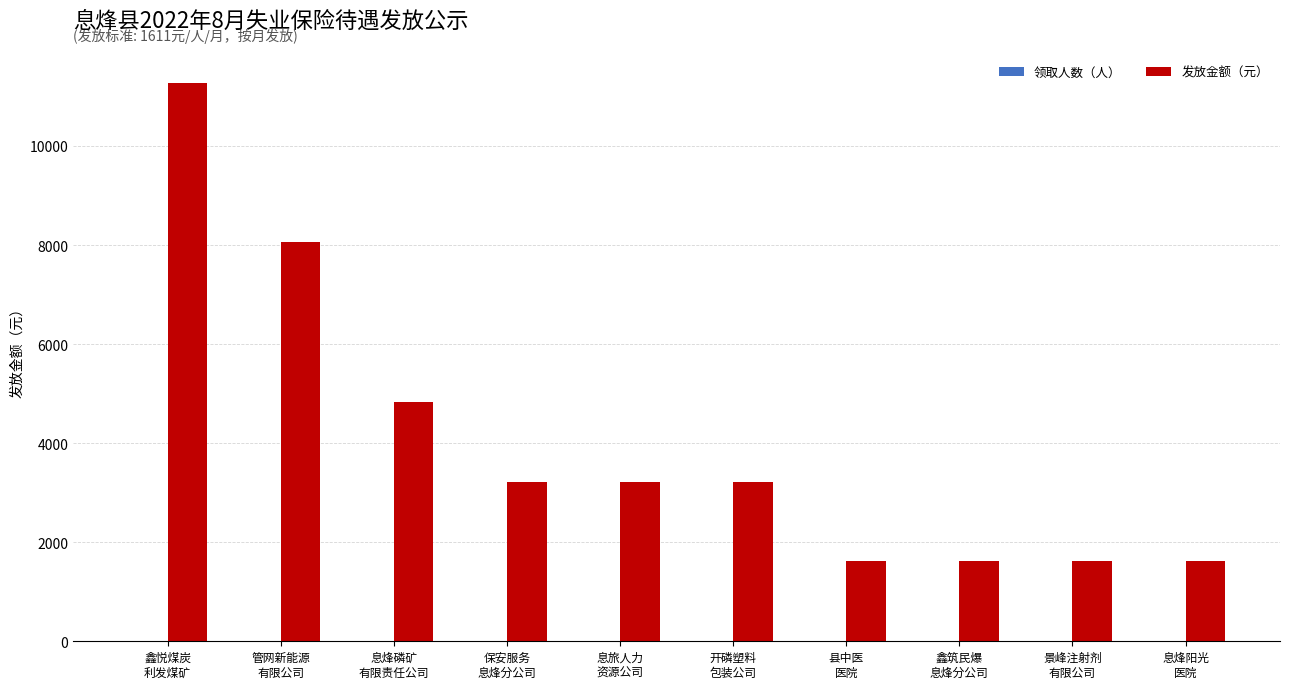

Which series has the largest total across all categories?

发放金额（元）